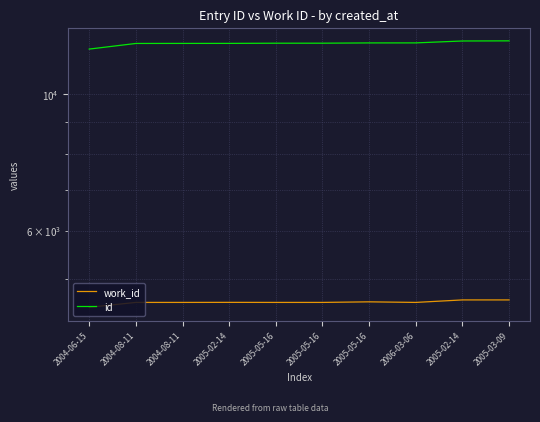

True or false: id has more than 2 points higher than both neighbors.

False